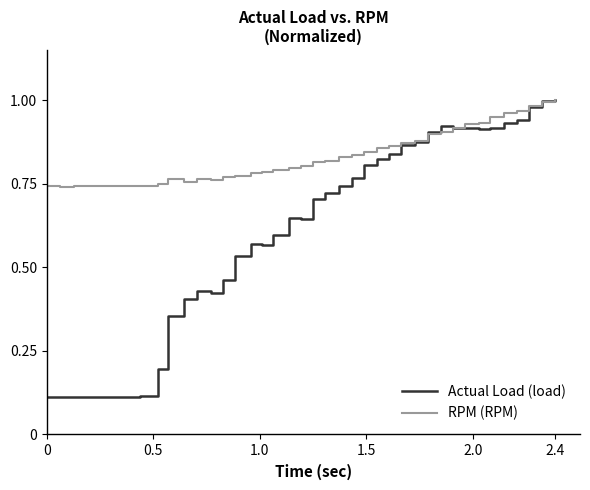

Rank the series by their average value, from lowest to highest.

Actual Load (load), RPM (RPM)